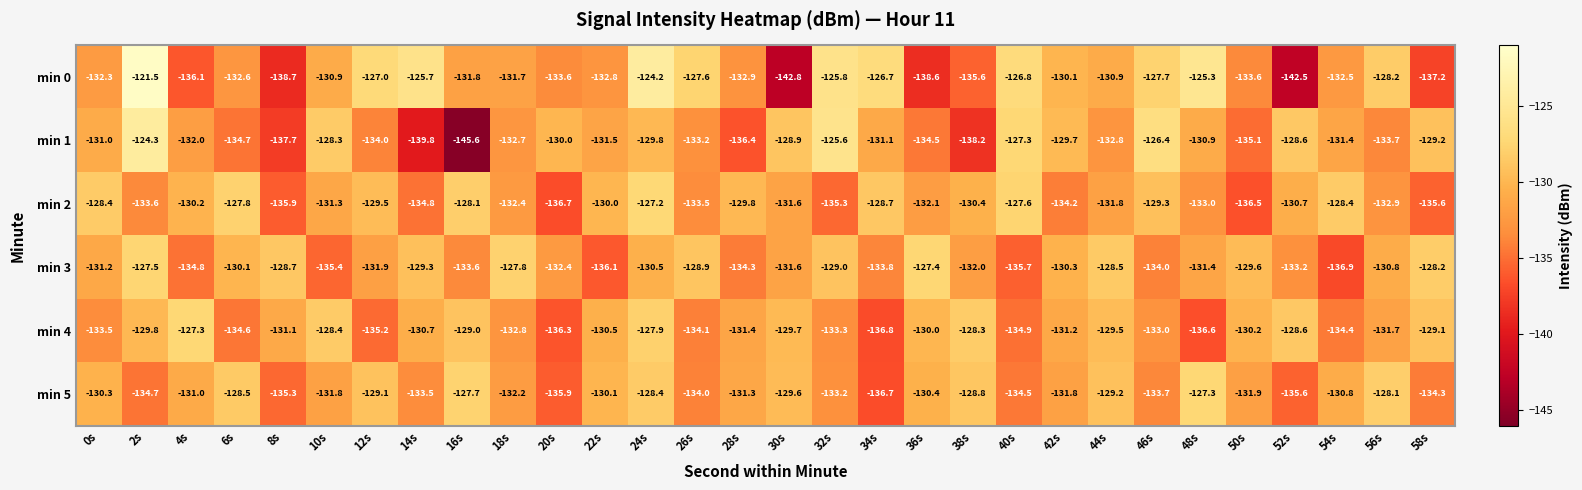

What is the sum of the min 2 values at 38s and 34s?

-259.1